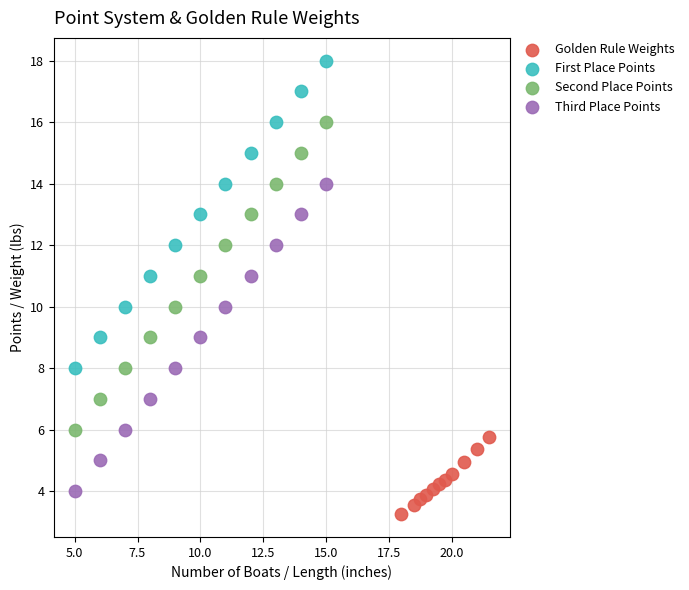

Which series reaches the maximum Y coordinate?

First Place Points